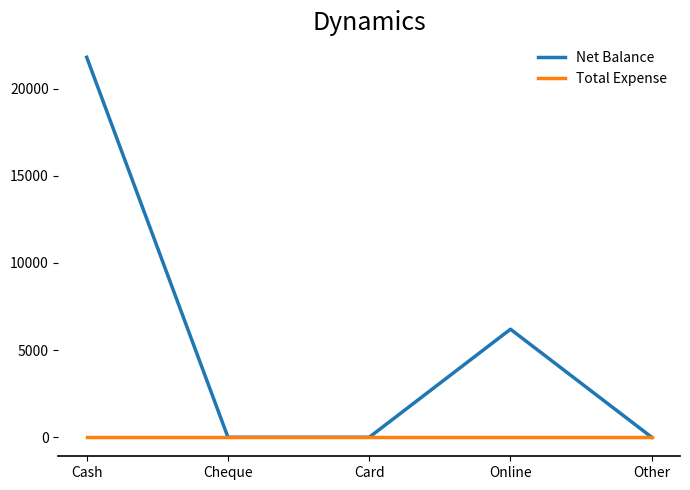

Rank the series at Online from highest to lowest value.

Net Balance, Total Expense